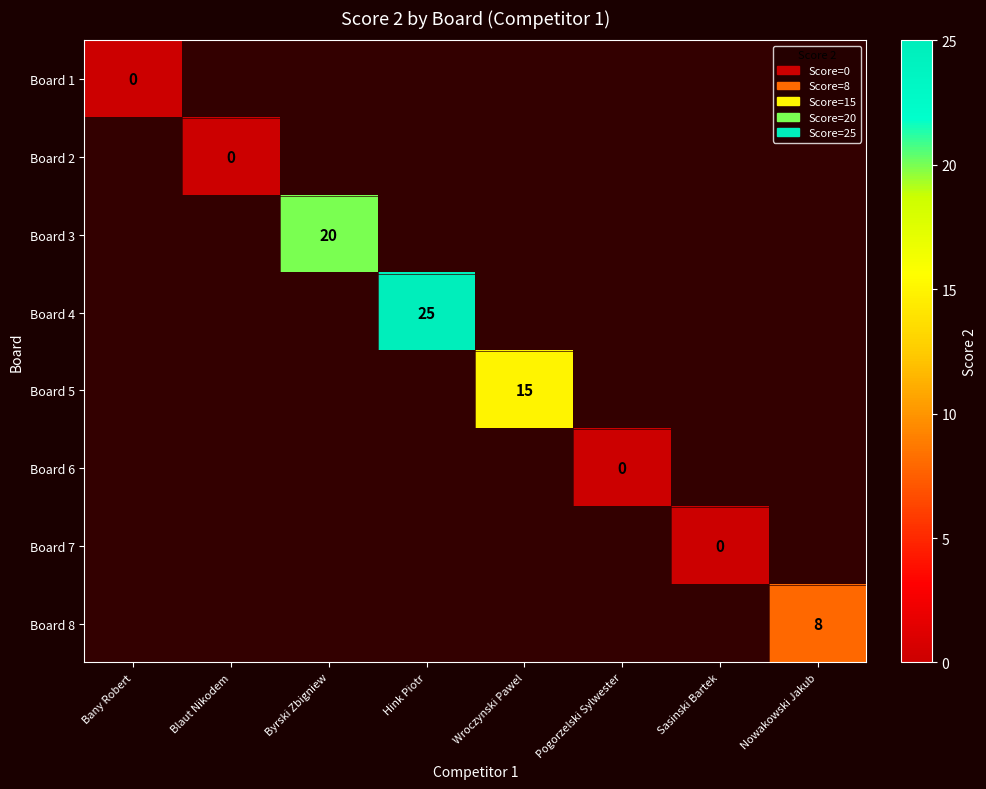

The value of Board 4 at Hink Piotr is 16. True or false?

False